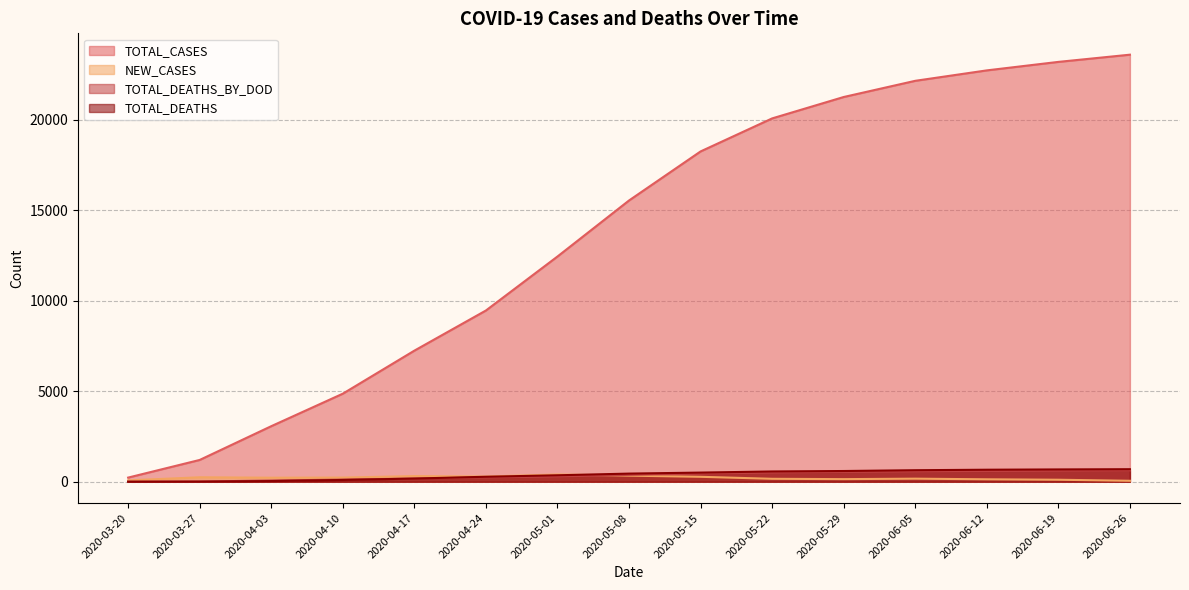

Is it true that NEW_CASES equals 63 at 2020-06-12?

False